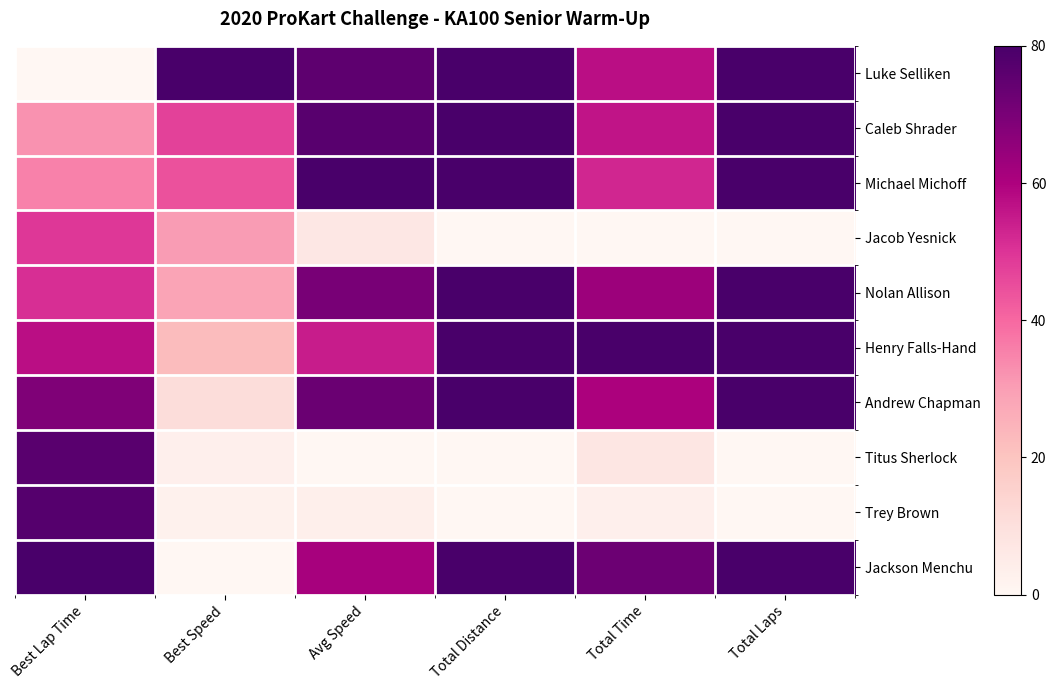

What is the spread (max minus min) of values at Total Distance?

80.0